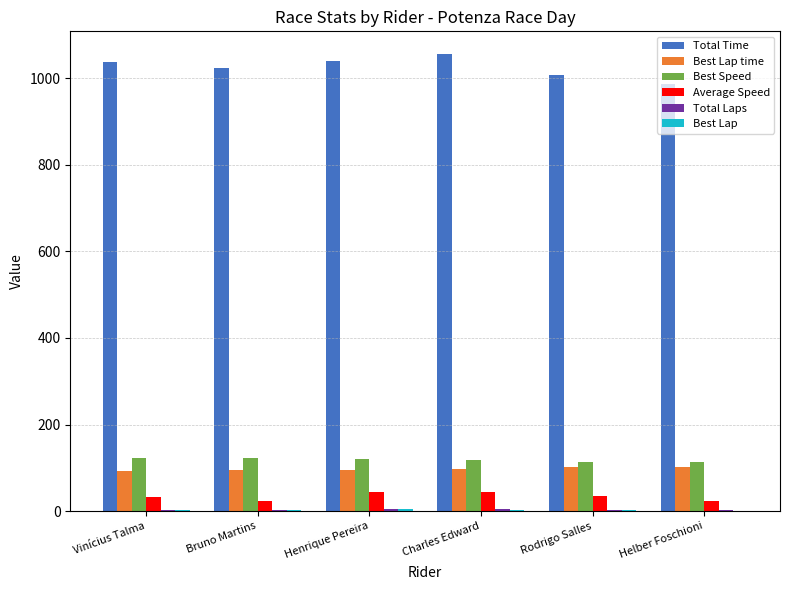

What is the approximate value of Best Speed at Vinícius Talma?

122.8